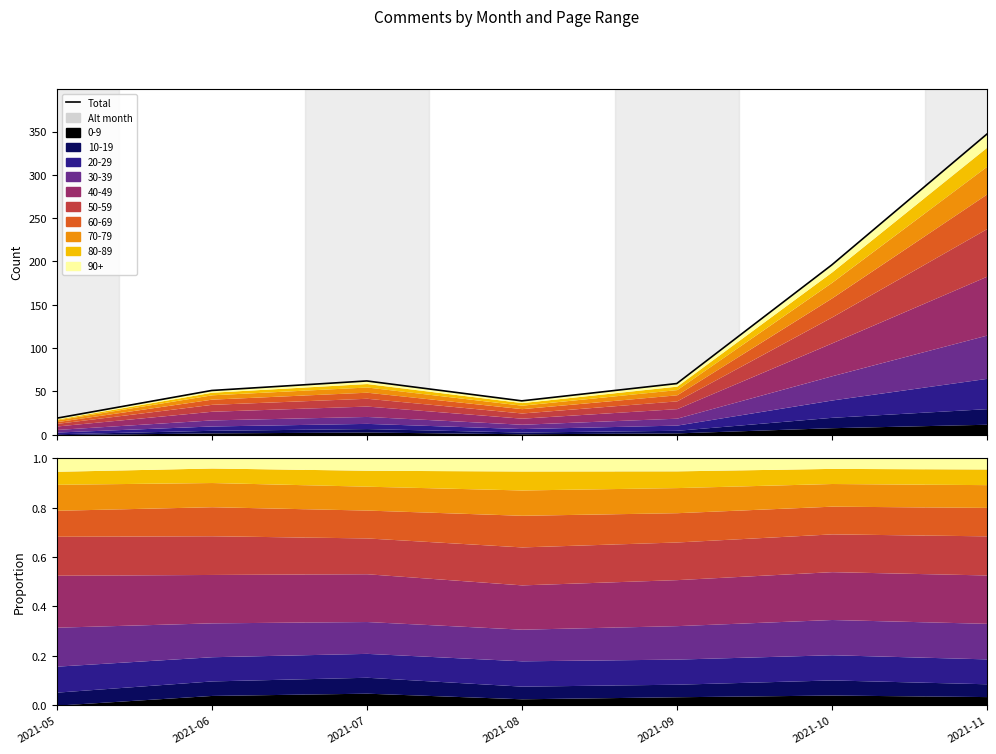

At which category does the chart reach its minimum across all series?

2021-05